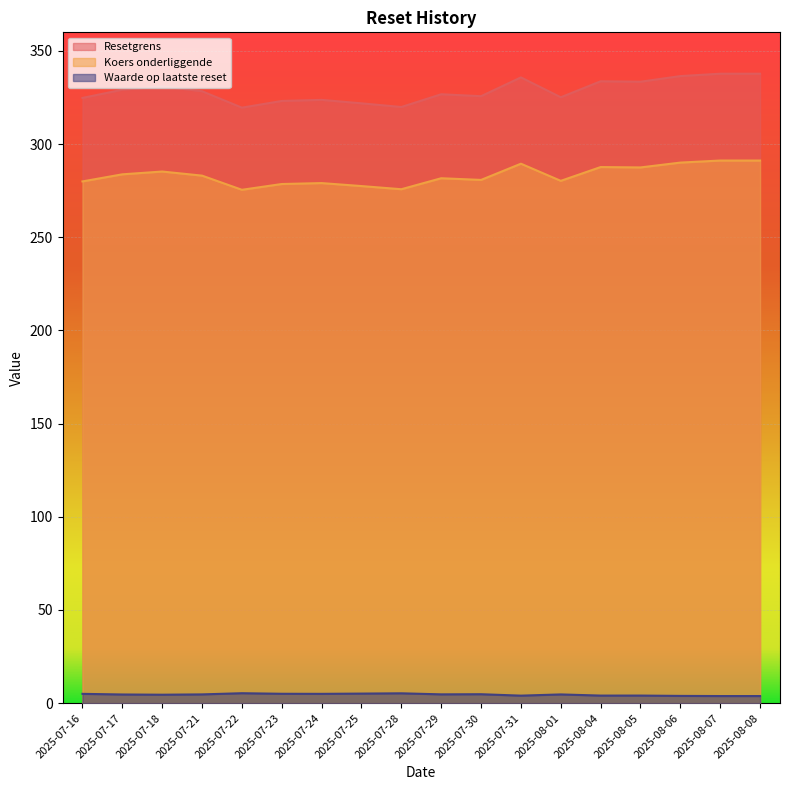

At which label does Resetgrens first exceed 328?

2025-07-17